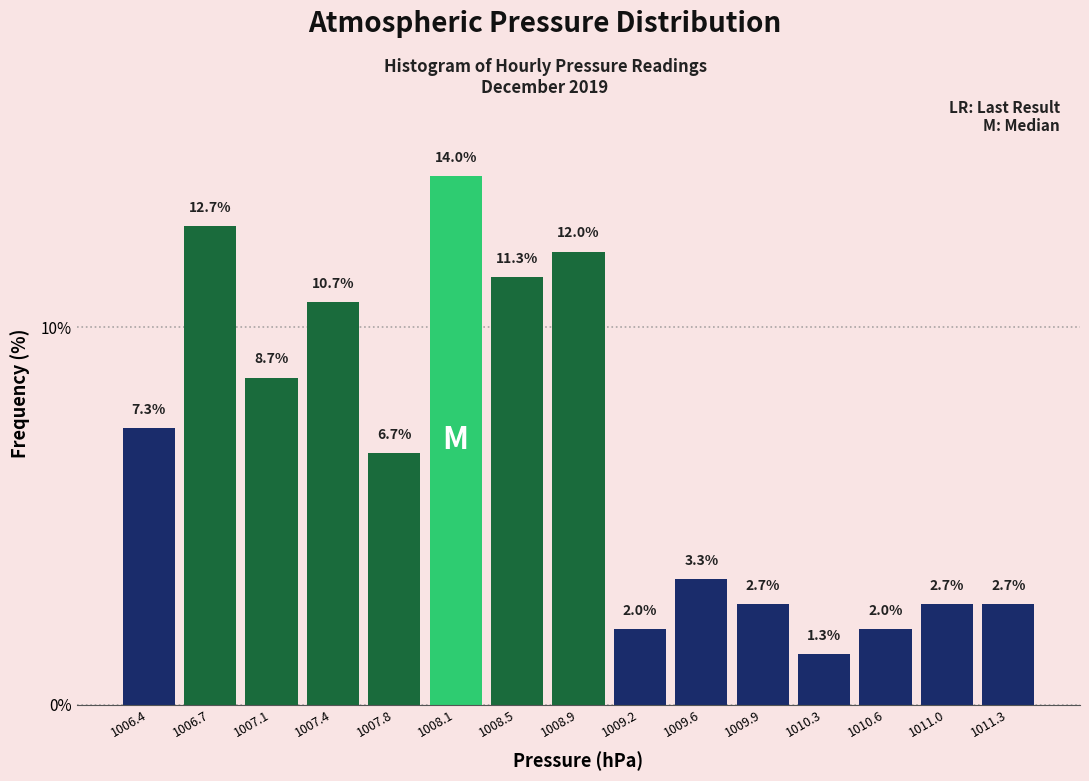

Reading left to right, list every bar in this chart as the range it spans on the x-axis followed by its height. The bar edges are not printed on the chart, so give them approximately, as read against the axis.

1006.20 to 1006.55: 7.3
1006.55 to 1006.90: 12.7
1006.90 to 1007.25: 8.7
1007.25 to 1007.60: 10.7
1007.60 to 1007.95: 6.7
1007.95 to 1008.30: 14.0
1008.30 to 1008.65: 11.3
1008.65 to 1009.05: 12.0
1009.05 to 1009.40: 2.0
1009.40 to 1009.75: 3.3
1009.75 to 1010.10: 2.7
1010.10 to 1010.45: 1.3
1010.45 to 1010.80: 2.0
1010.80 to 1011.15: 2.7
1011.15 to 1011.50: 2.7